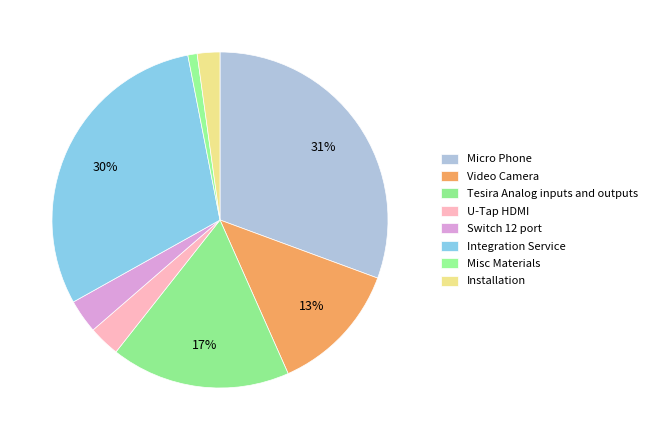

Which slice is the smallest?

Misc Materials